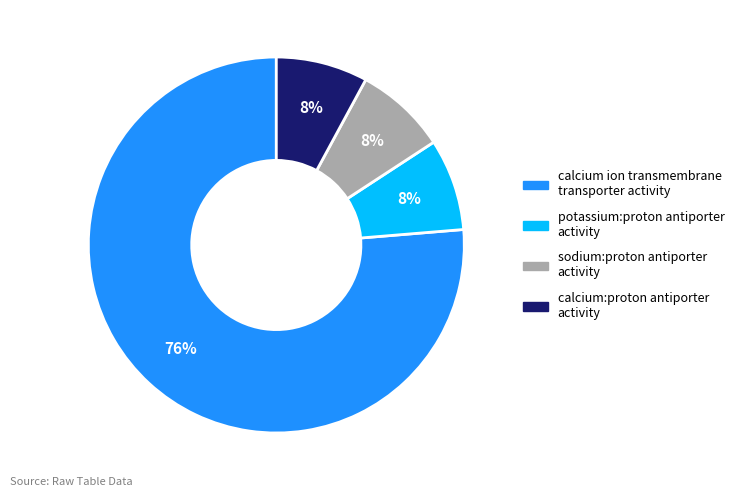

Does any single category account for the majority?

Yes